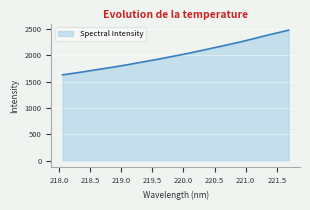

What is the difference between the maximum and minimum values?

848.8